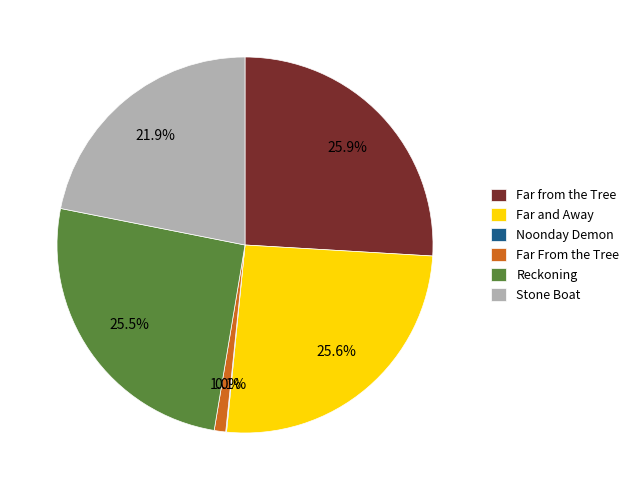

What percentage is the Far From the Tree slice, to the nearest percent?

1%